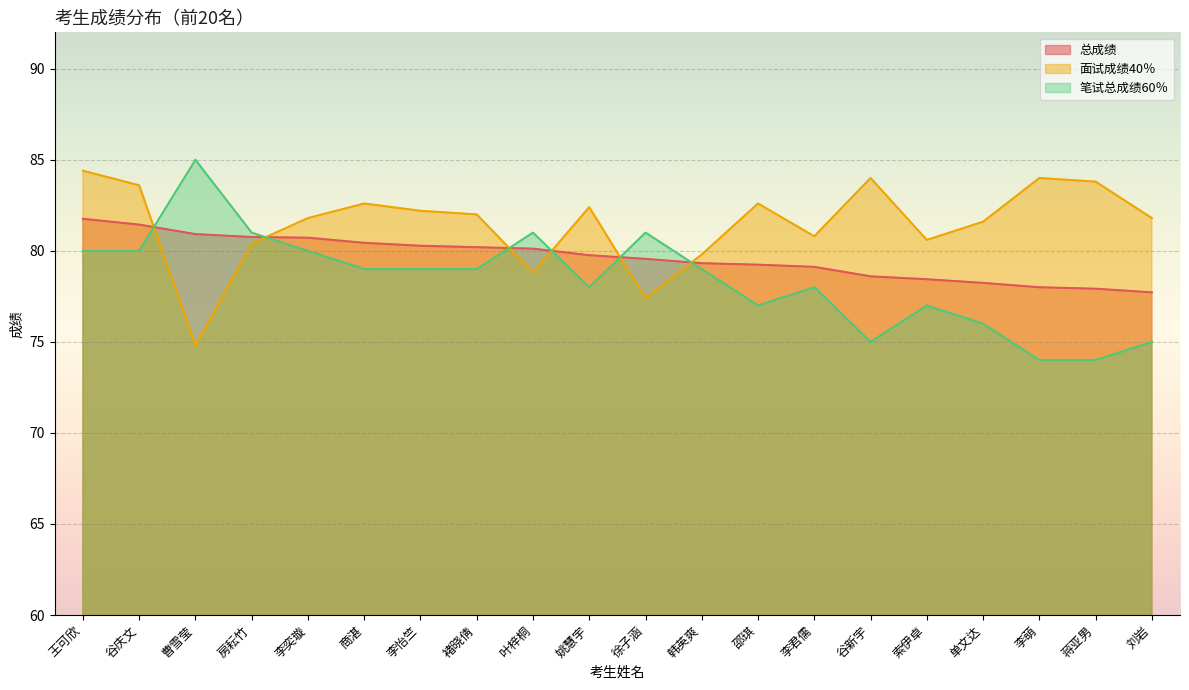

Reading right to left, list all the values displayed in this chart.

总成绩: 刘岩=77.7	蒋亚男=77.9	李萌=78.0	单文达=78.2	索伊卓=78.4	谷新宇=78.6	李君儒=79.1	邵琪=79.2	韩英爽=79.3	徐子涵=79.6	姚慧宇=79.8	叶梓桐=80.1	褚晓倩=80.2	李怡竺=80.3	商湛=80.4	李奕璇=80.7	房耘竹=80.8	曹雪莹=80.9	谷庆文=81.4	王可欣=81.8
面试成绩40％: 刘岩=81.8	蒋亚男=83.8	李萌=84.0	单文达=81.6	索伊卓=80.6	谷新宇=84.0	李君儒=80.8	邵琪=82.6	韩英爽=79.8	徐子涵=77.4	姚慧宇=82.4	叶梓桐=78.8	褚晓倩=82.0	李怡竺=82.2	商湛=82.6	李奕璇=81.8	房耘竹=80.4	曹雪莹=74.8	谷庆文=83.6	王可欣=84.4
笔试总成绩60％: 刘岩=75.0	蒋亚男=74.0	李萌=74.0	单文达=76.0	索伊卓=77.0	谷新宇=75.0	李君儒=78.0	邵琪=77.0	韩英爽=79.0	徐子涵=81.0	姚慧宇=78.0	叶梓桐=81.0	褚晓倩=79.0	李怡竺=79.0	商湛=79.0	李奕璇=80.0	房耘竹=81.0	曹雪莹=85.0	谷庆文=80.0	王可欣=80.0